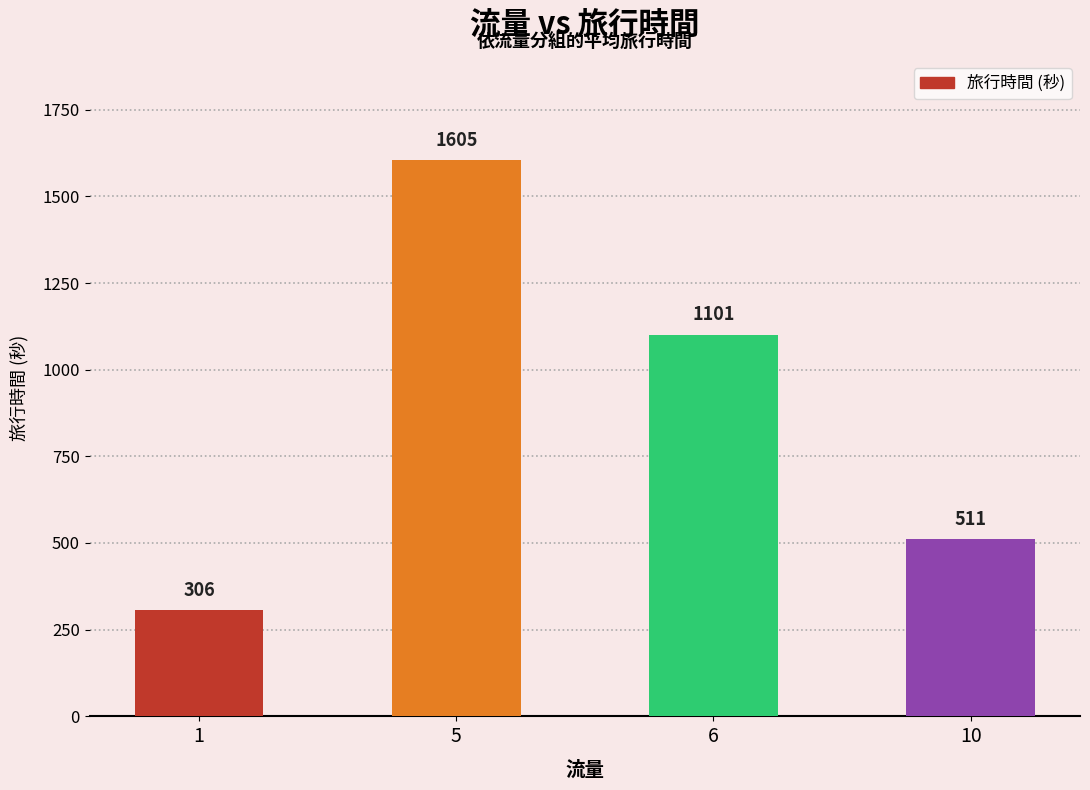

At which category does the chart reach its peak across all series?

5